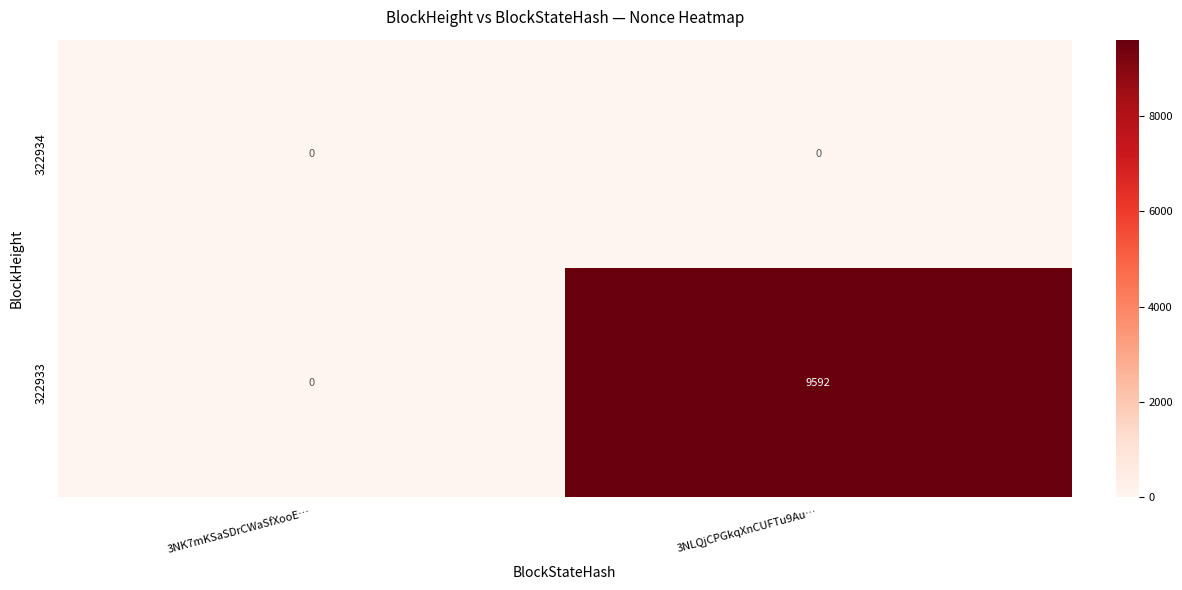

Which series has the largest total across all categories?

322933